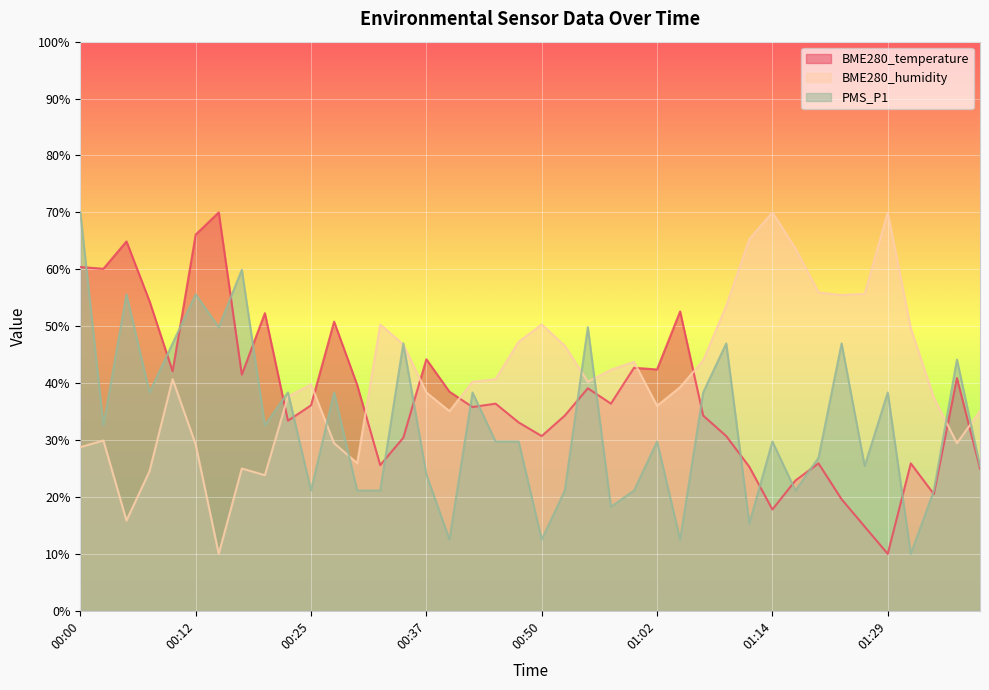

At how many categories does at least one series exceed 52?

17